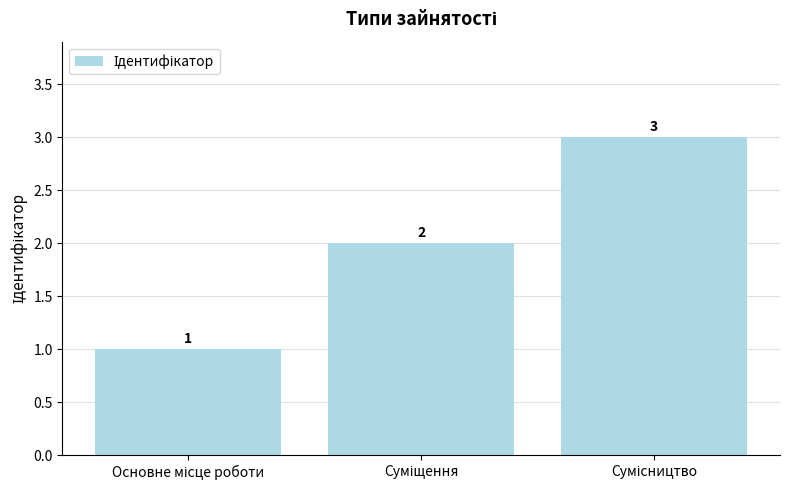

What is the value of the 1st bar from the left?

1